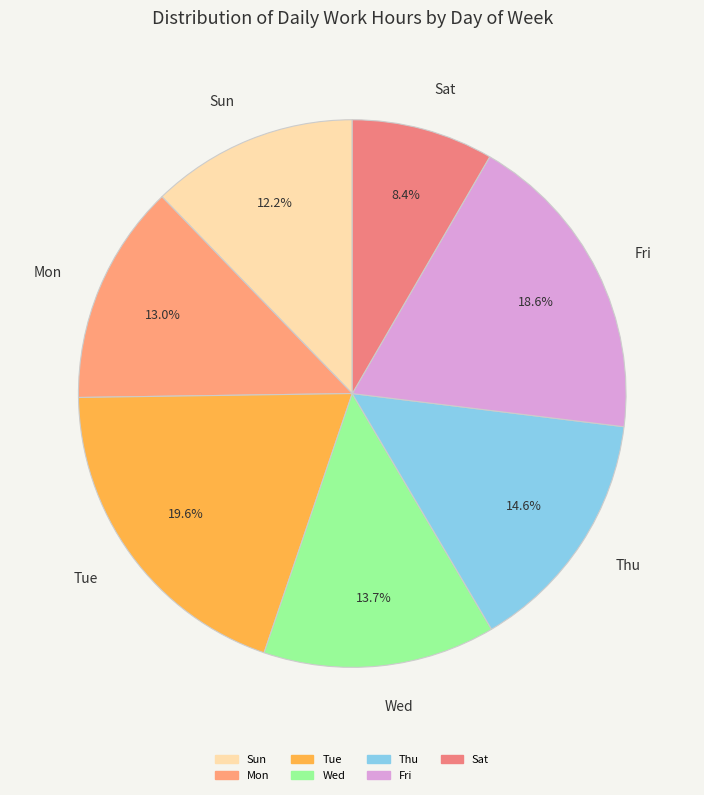

Is Tue the majority of the pie?

No